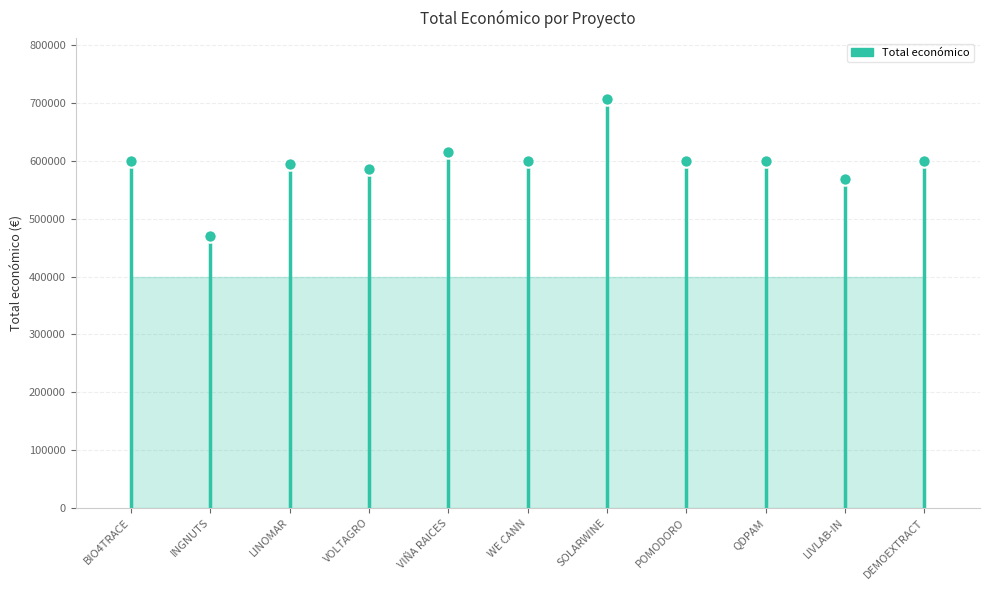

What is the ratio of the value at DEMOEXTRACT to the value at VIÑA RAICES?

1.0